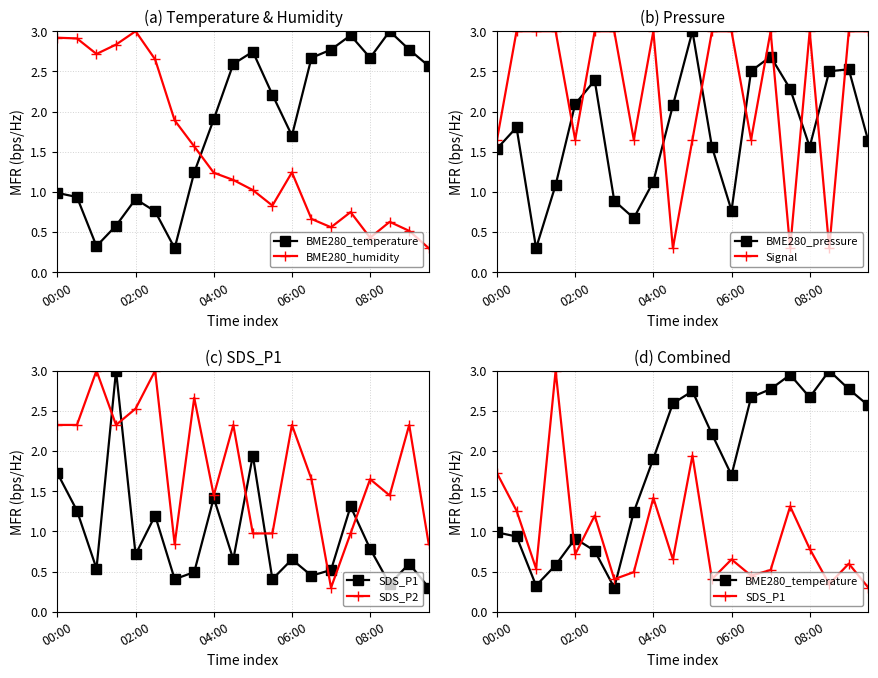

How many data points in BME280_humidity are above 1?

12